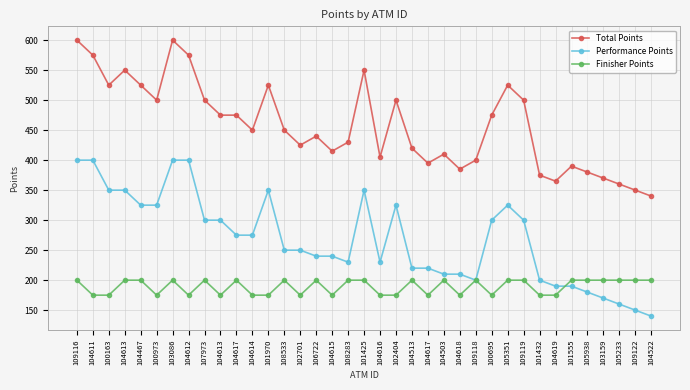

How many data points in Performance Points are less than 250?

17